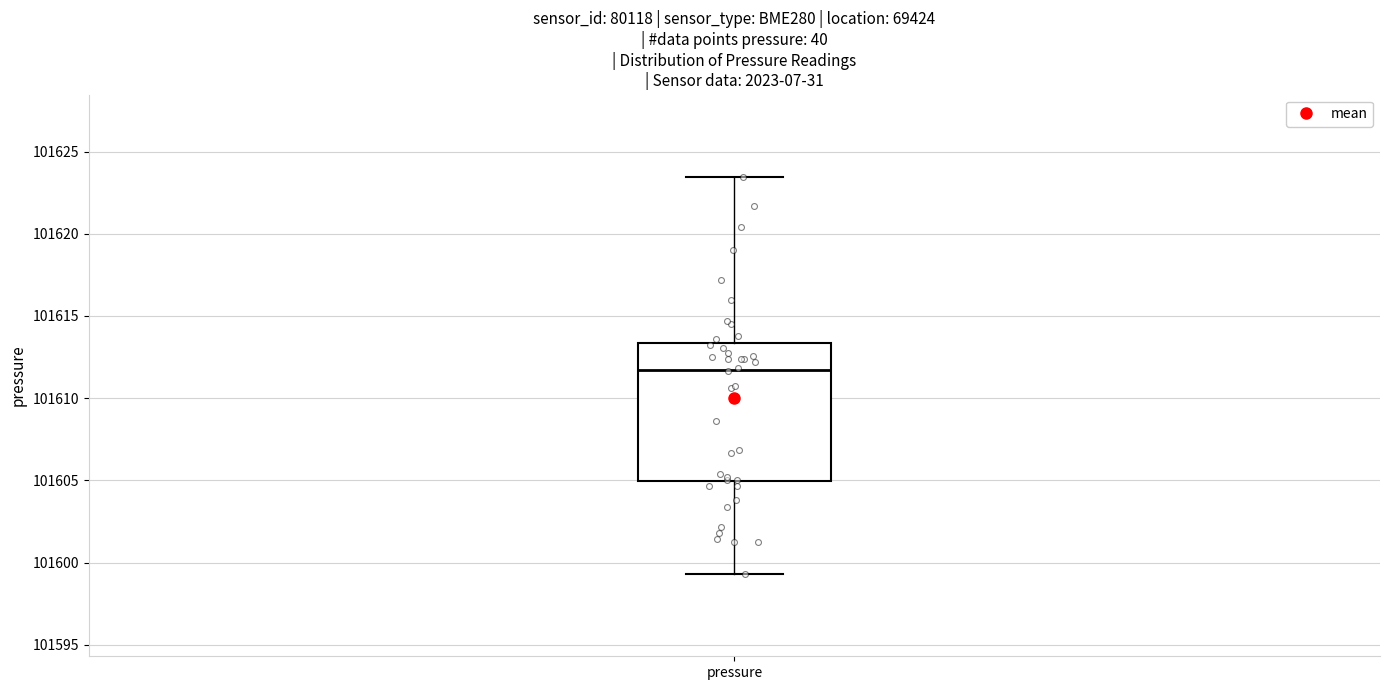

Read this box plot against the y-axis: the position of the median line, the range covered by the box, and the ends of both whiskers. The values are not printed on the chart, so give them approximately, as read against the axis.

median 101611.5, box 101605.0 to 101613.5, whiskers 101599.5 to 101623.5